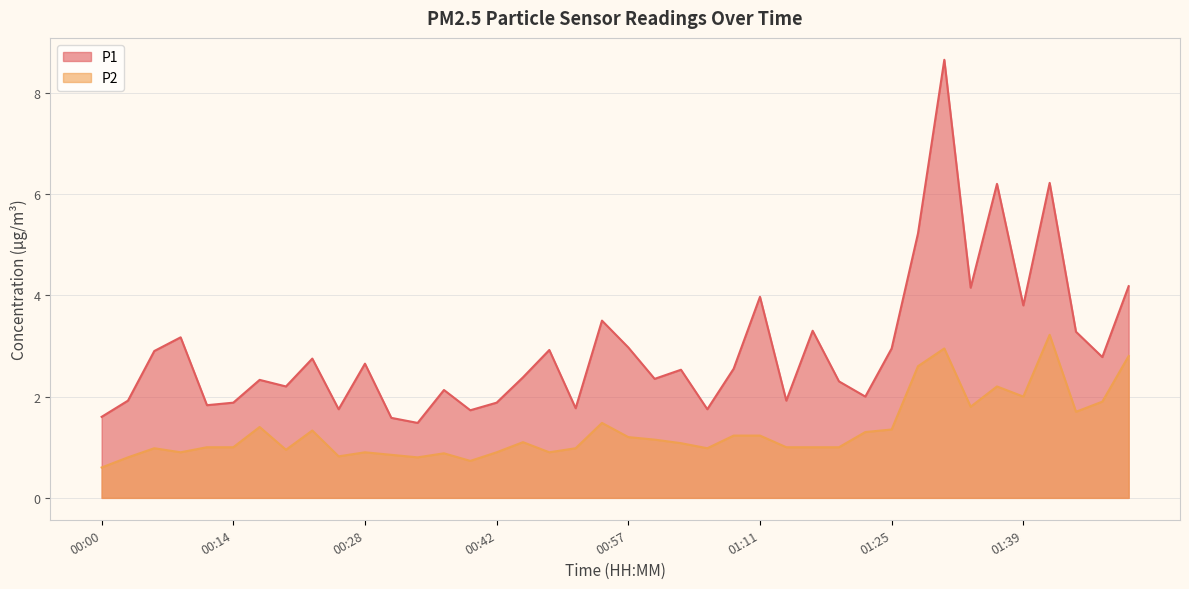

What is the total value across all series at 01:48?

4.7